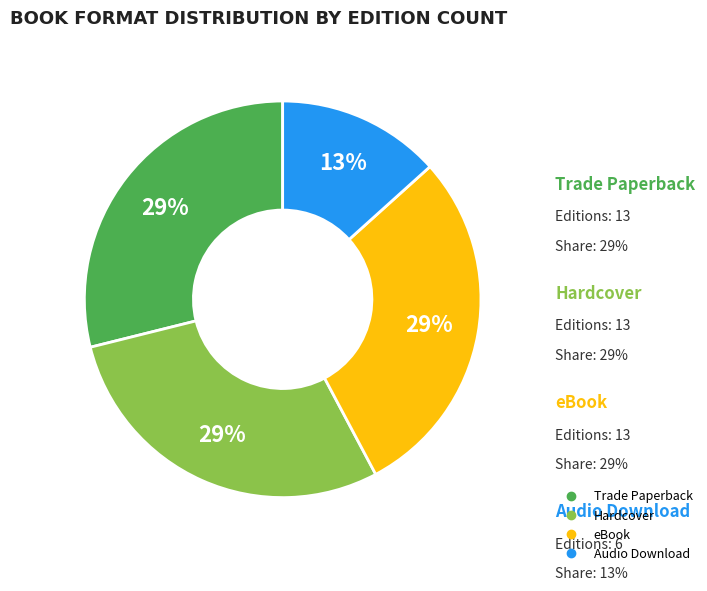

What percentage is the eBook slice, to the nearest percent?

29%